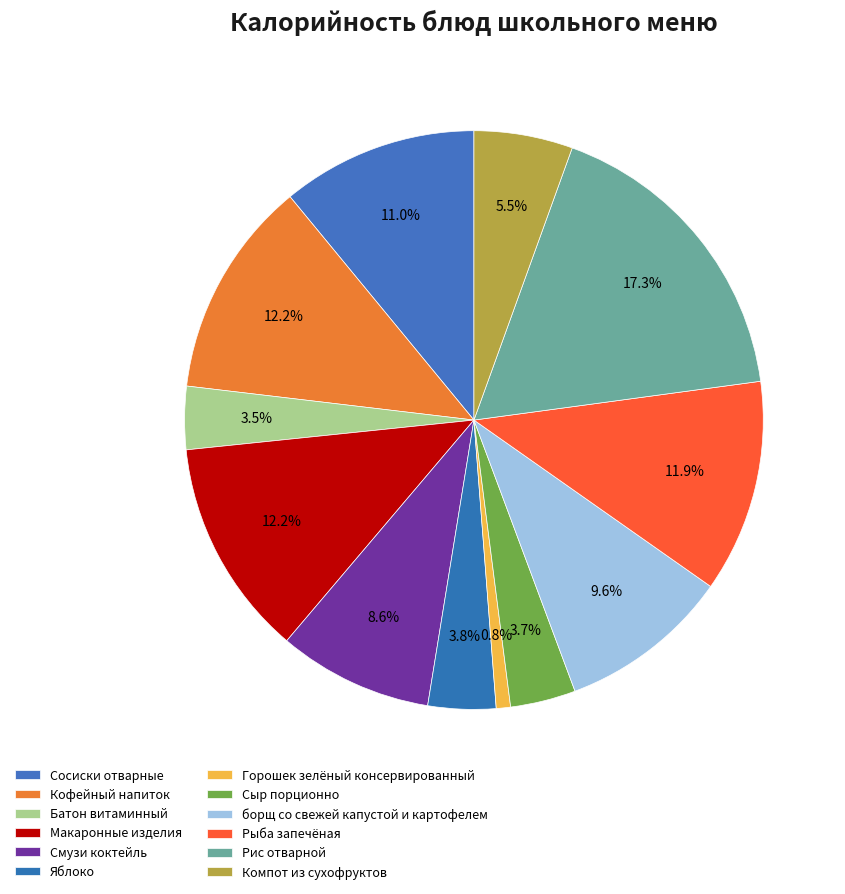

How many slices are in this pie chart?

12